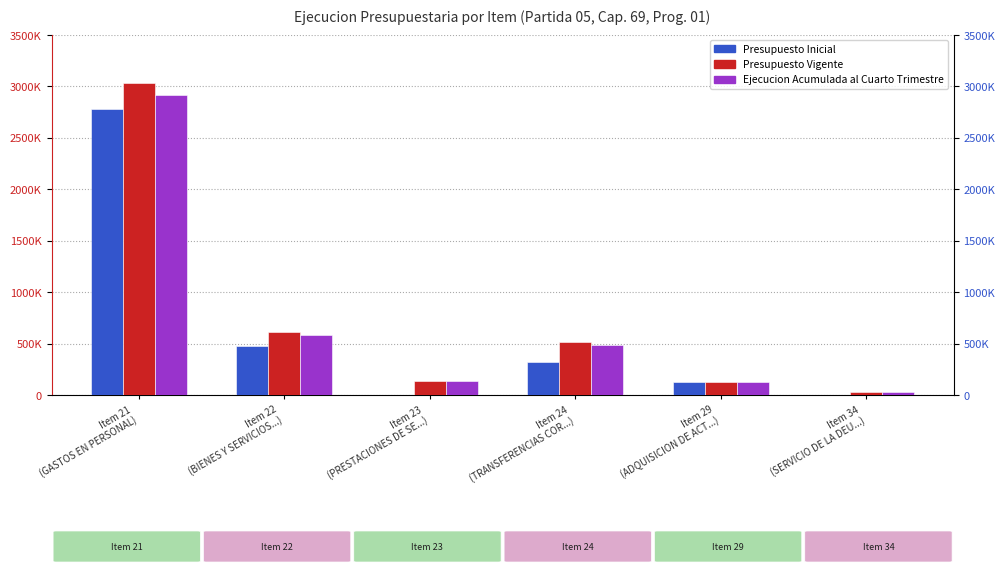

What is the sum of all Presupuesto Inicial values?

3700106